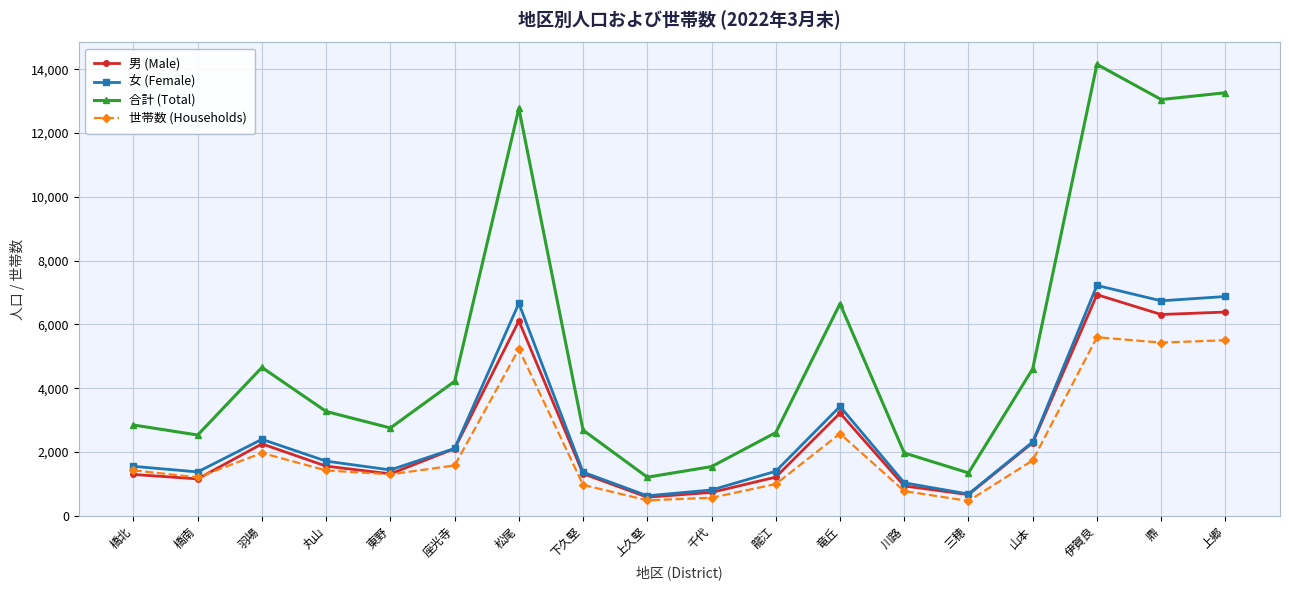

Where is the first local maximum for 世帯数 (Households)?

羽場